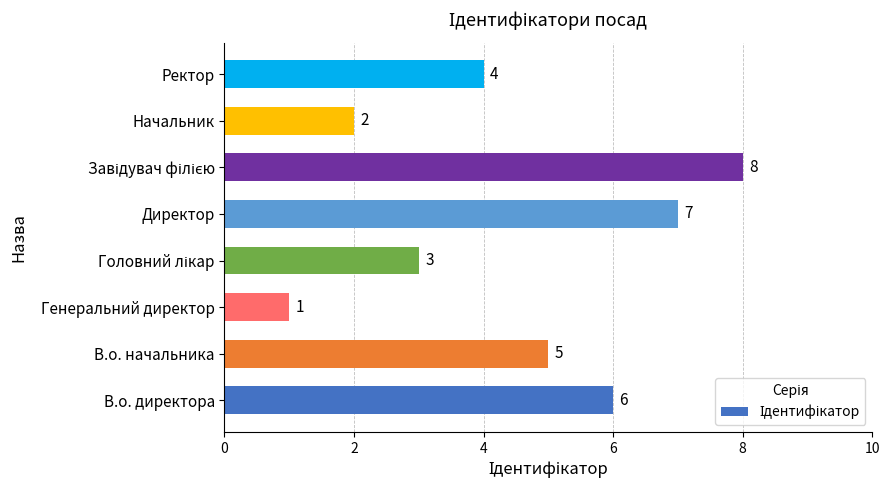

What is the difference between the maximum and minimum values?

7